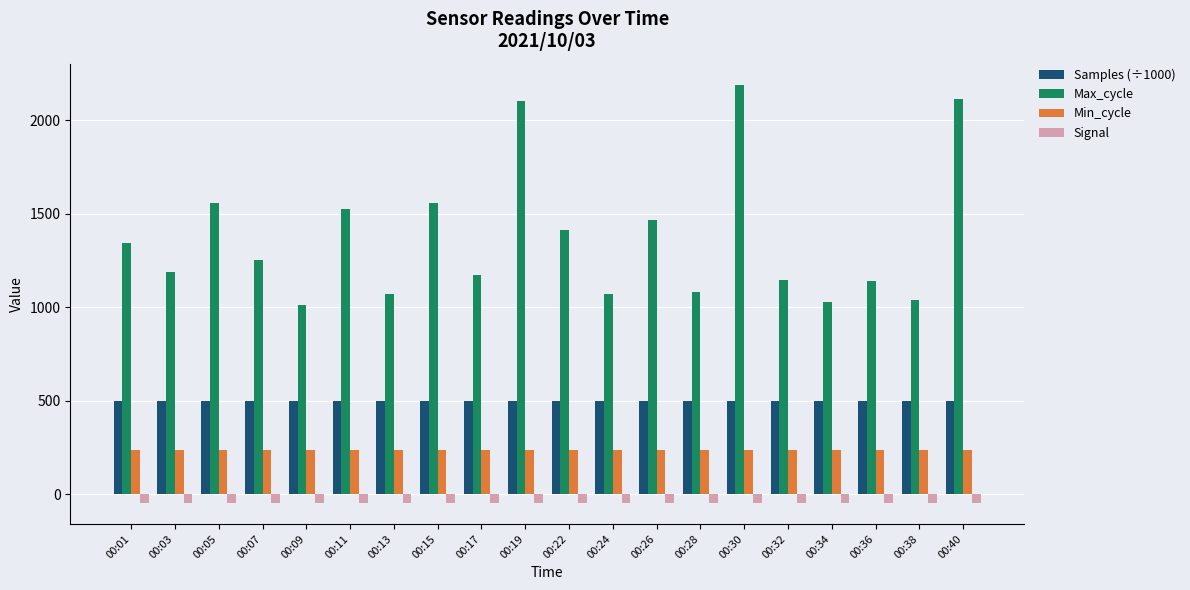

True or false: Samples (÷1000) has a value of 764.6 at 00:01.

False